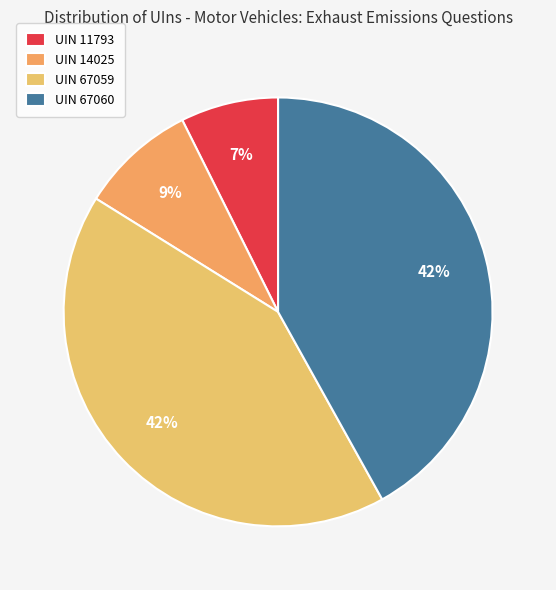

The UIN 67059 slice represents 48% of the pie. True or false?

False